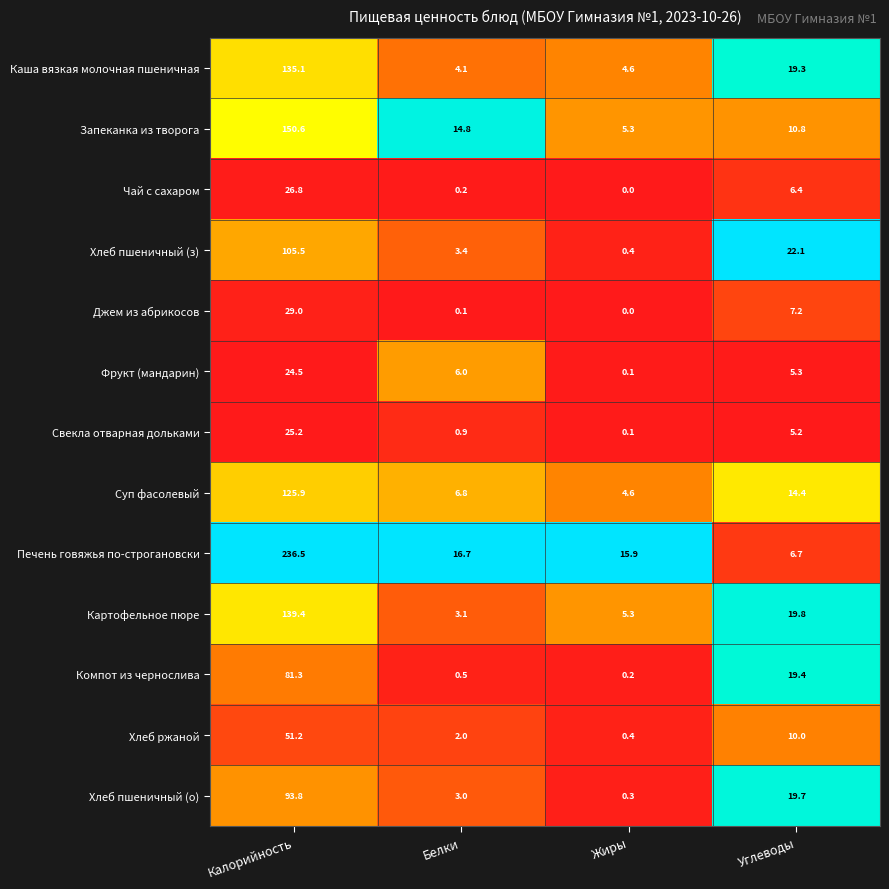

What is the difference between the Джем из абрикосов values at Углеводы and Калорийность?

21.8